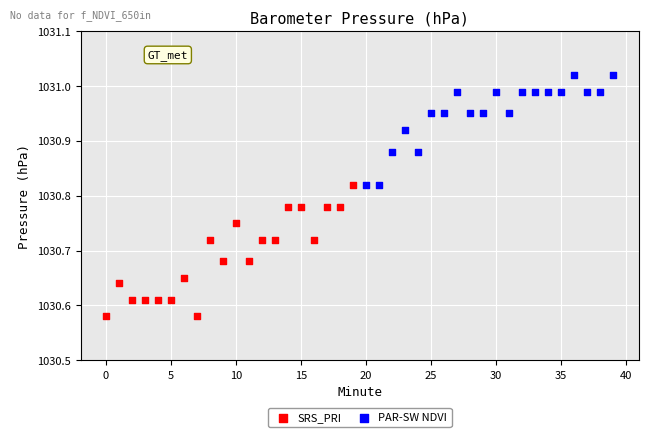

Which series has the widest spread of Y values?

SRS_PRI